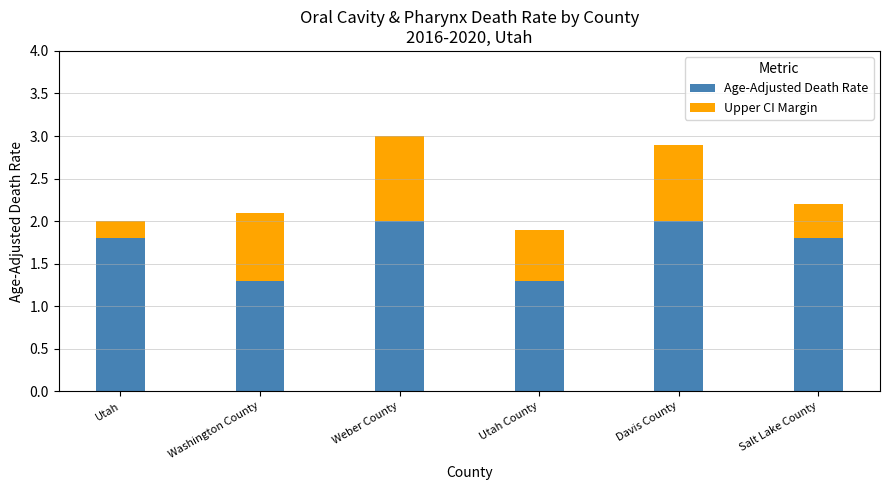

Does the chart contain any negative values?

No